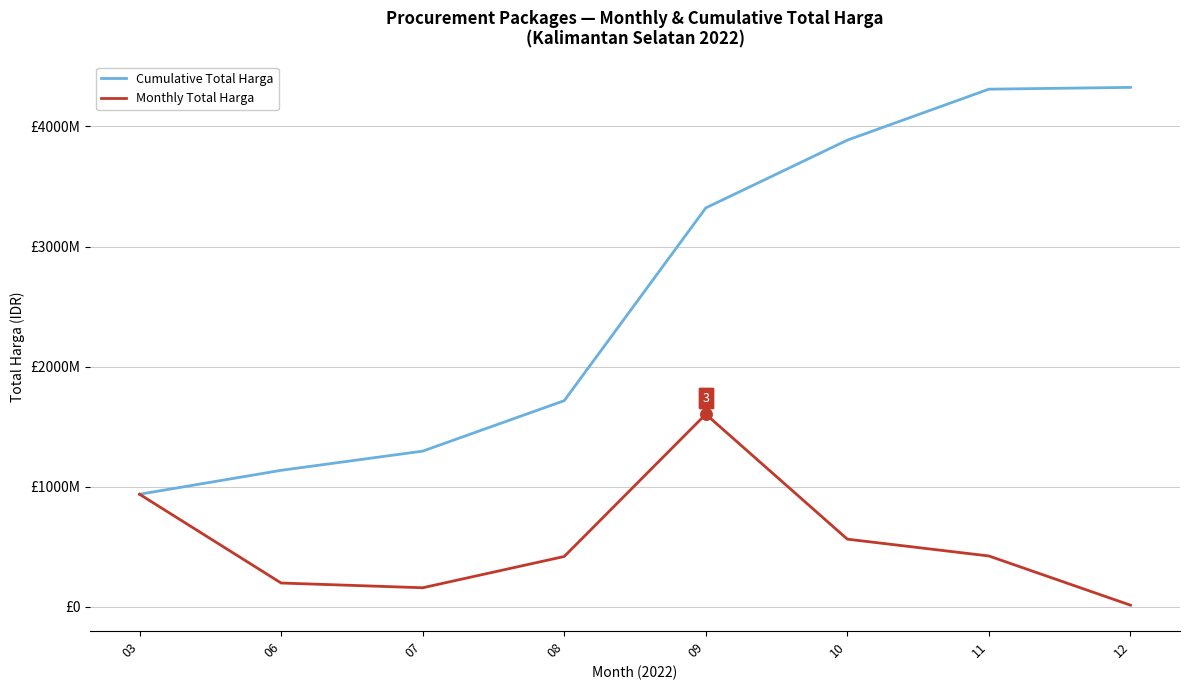

True or false: Cumulative Total Harga and Monthly Total Harga intersect in this chart.

False